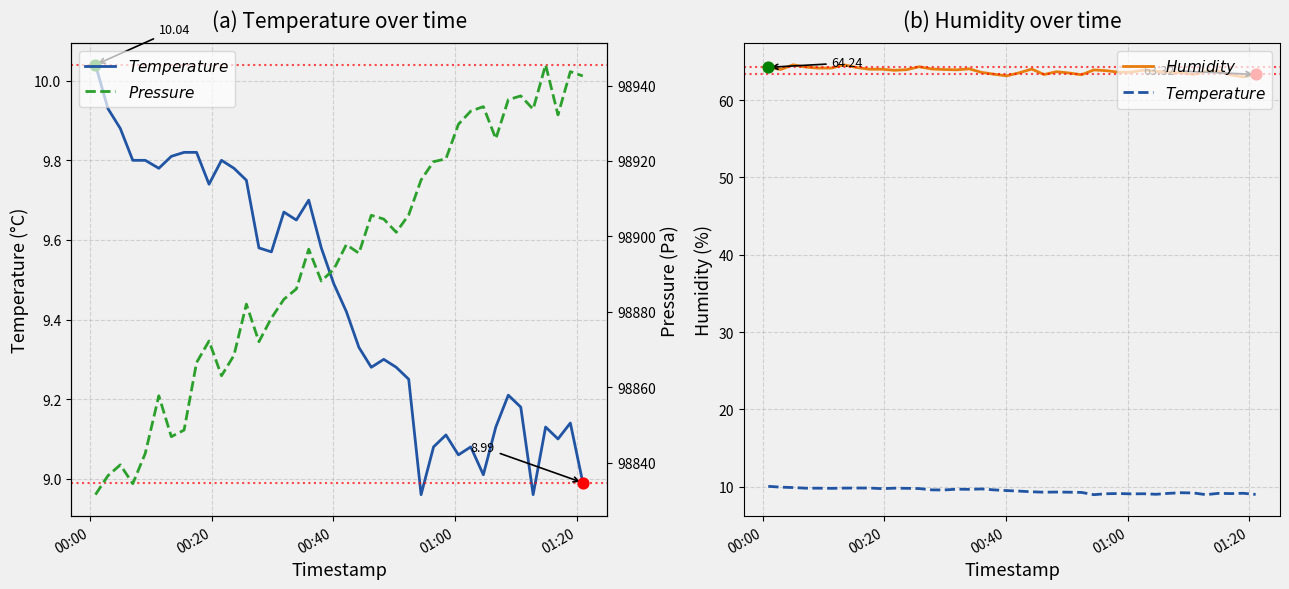

At how many categories does at least one series exceed 56978?

40